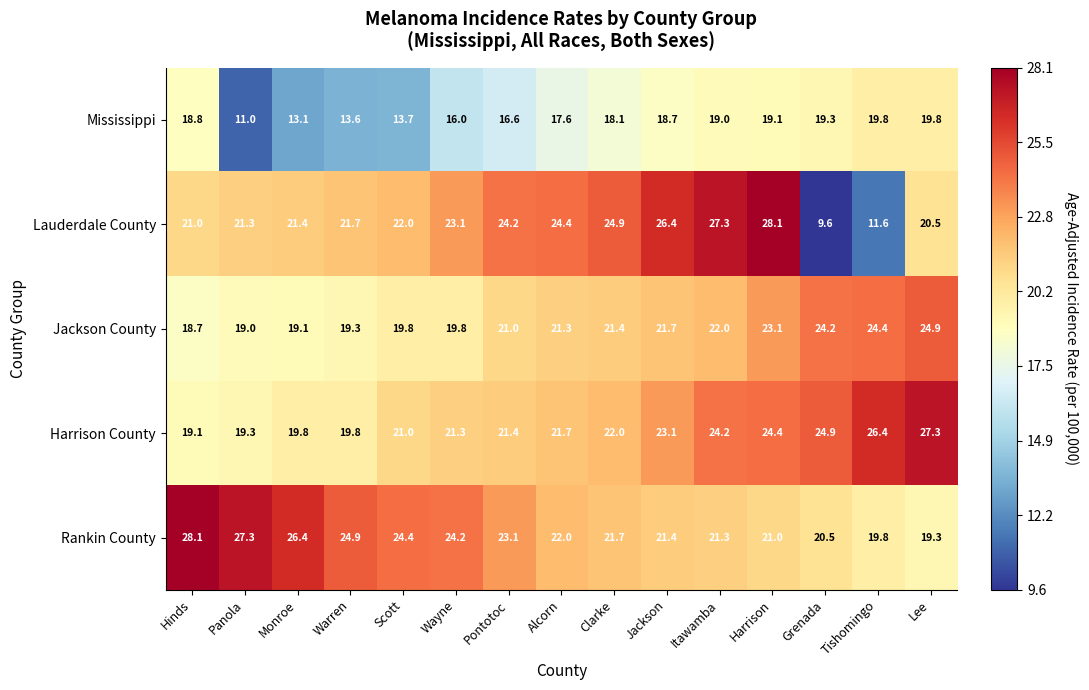

What is the sum of the Rankin County values at Tishomingo and Warren?

44.7